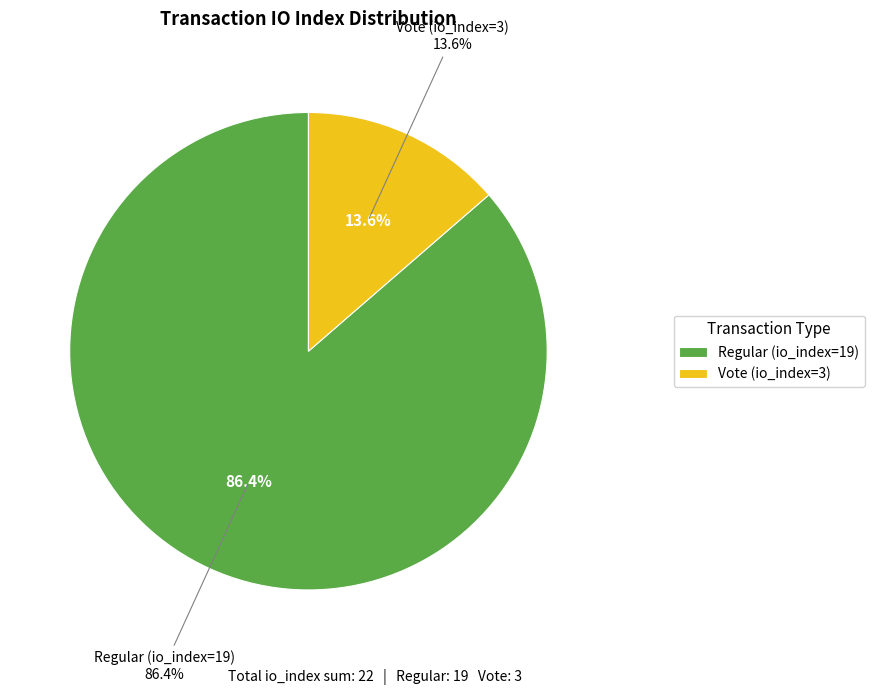

What percentage is the Regular (io_index=19) slice, to the nearest percent?

86%